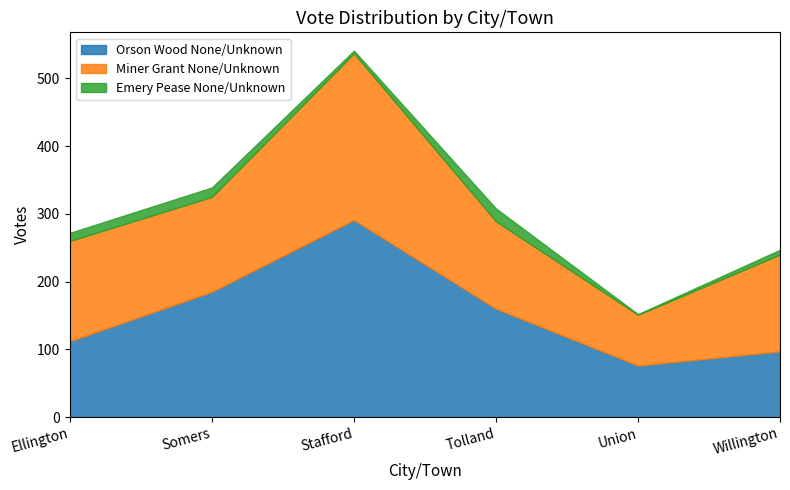

What is the spread (max minus min) of values at Somers?

171